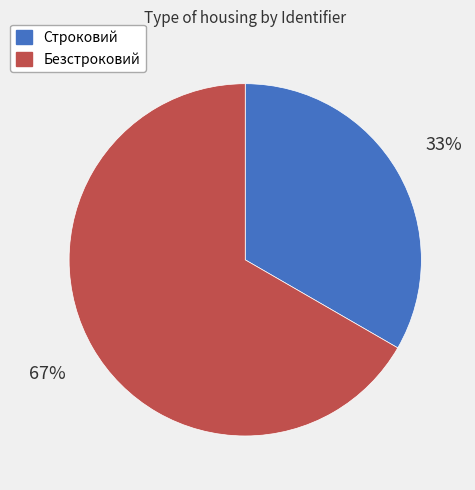

What is the majority slice?

Безстроковий